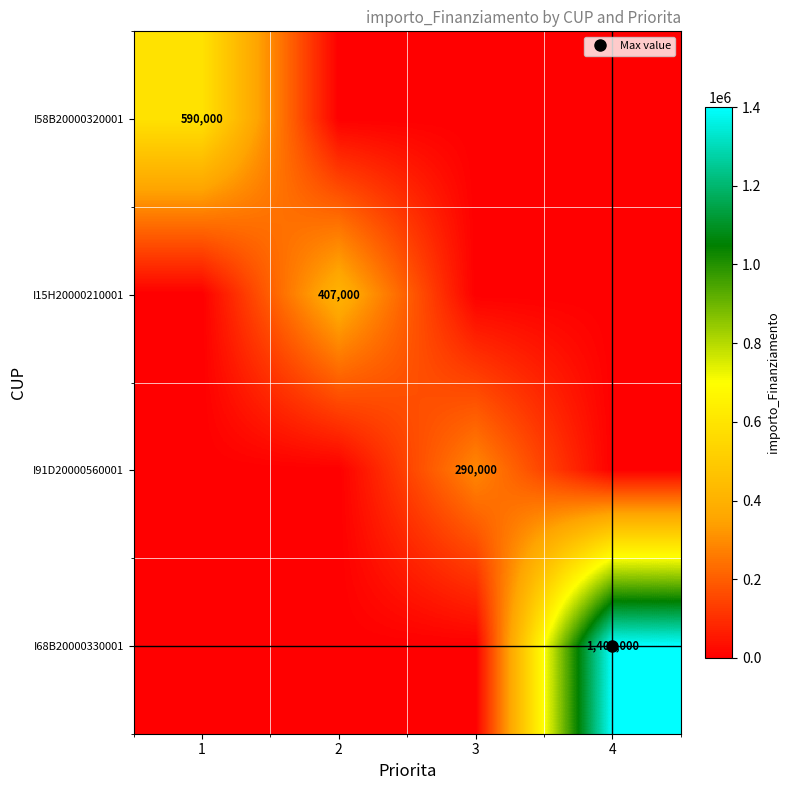

How many positive values does the I15H20000210001 series have?

1